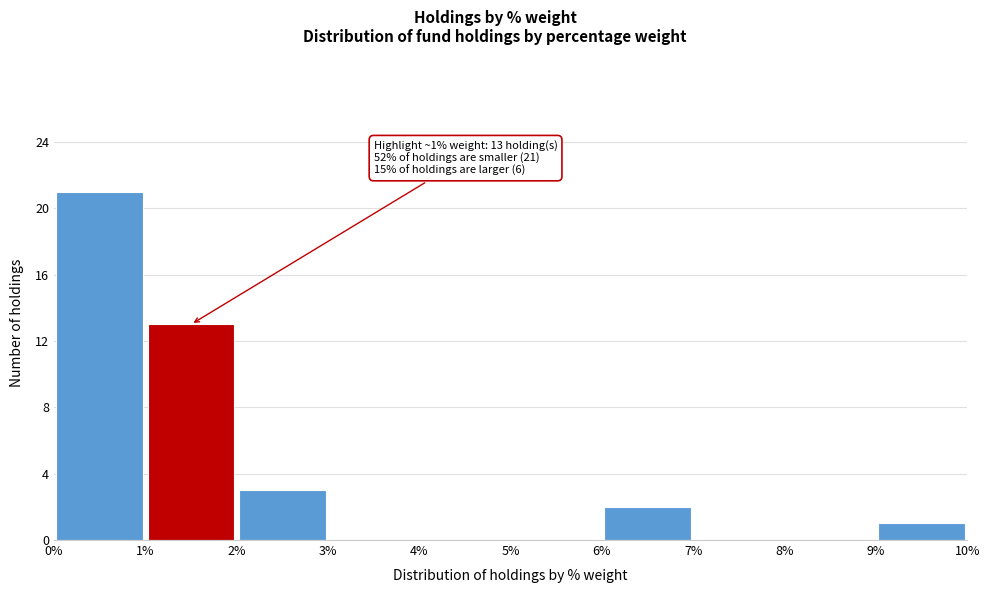

Over which range of the x-axis is the bar tallest?

0% to 1%